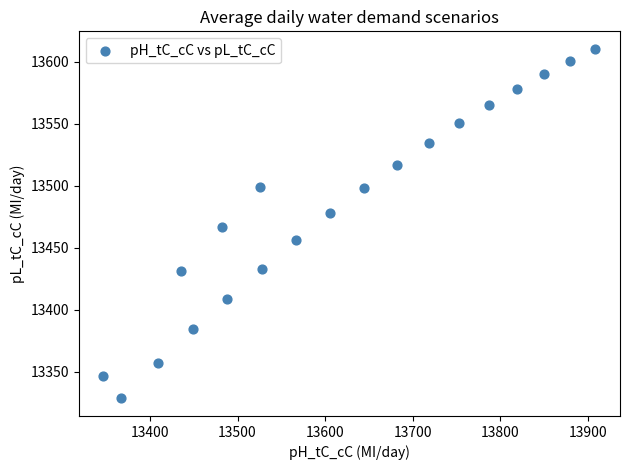

What is the range of Y values (max minus min)?

282.0